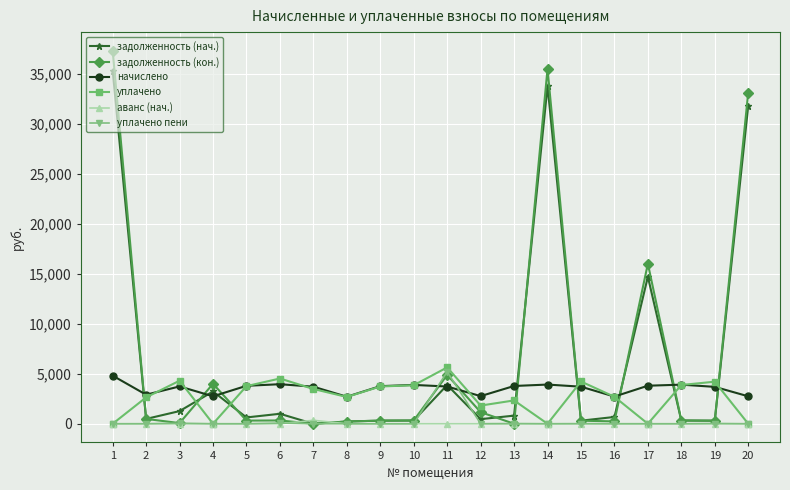

Is the value of задолженность (кон.) at 11 greater than the value of уплачено пени at 6?

Yes